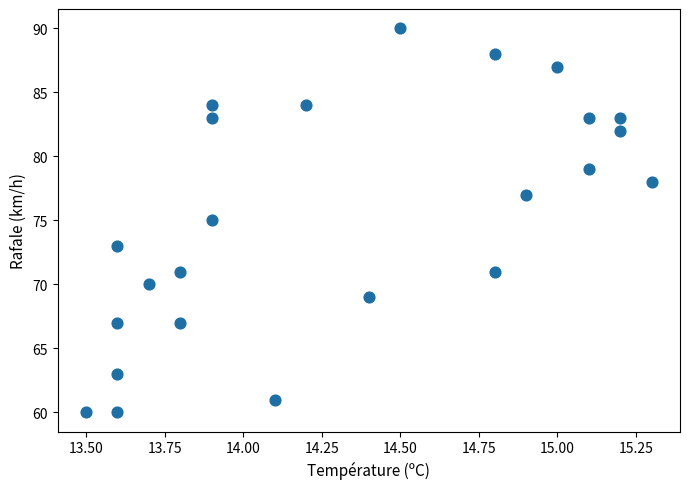

What is the range of Y values (max minus min)?

30